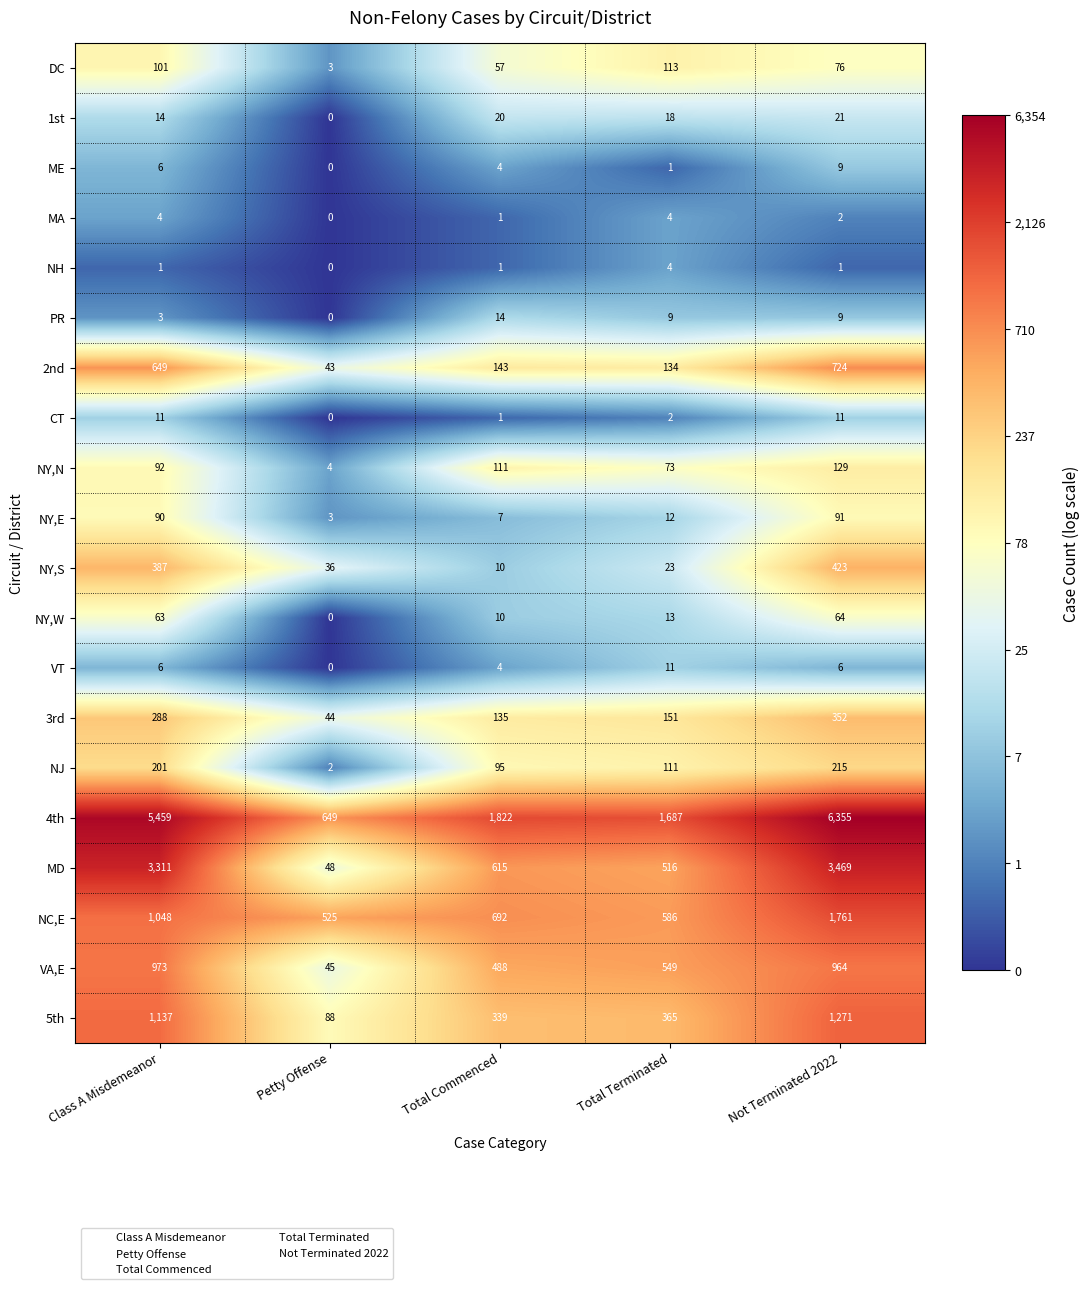

Which series changed the most between Class A Misdemeanor and Total Terminated?

4th